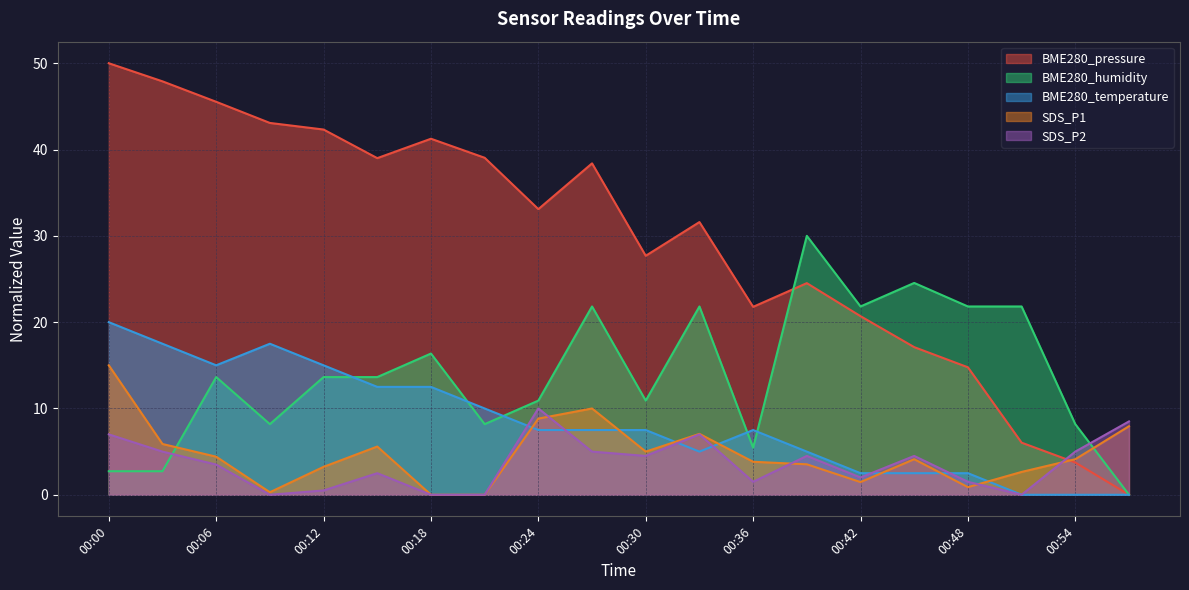

Does the chart have visible grid lines?

Yes